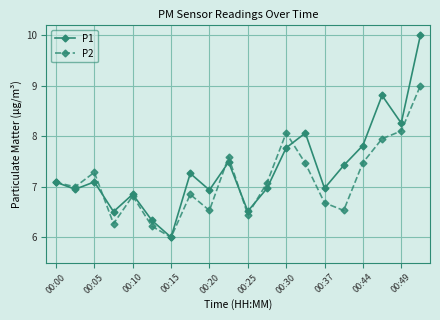

True or false: P2 has more than 2 interior local peaks.

True